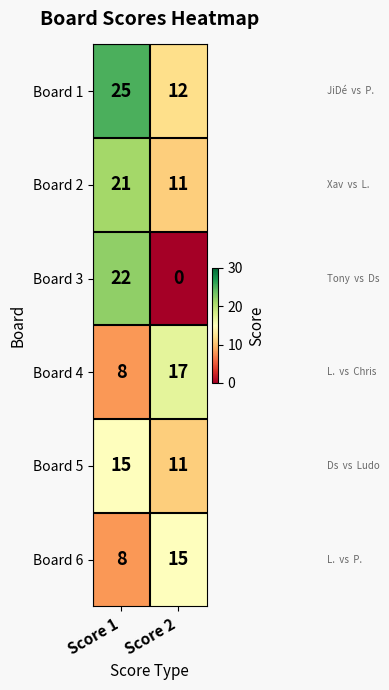

What is the sum of all Board 6 values?

23